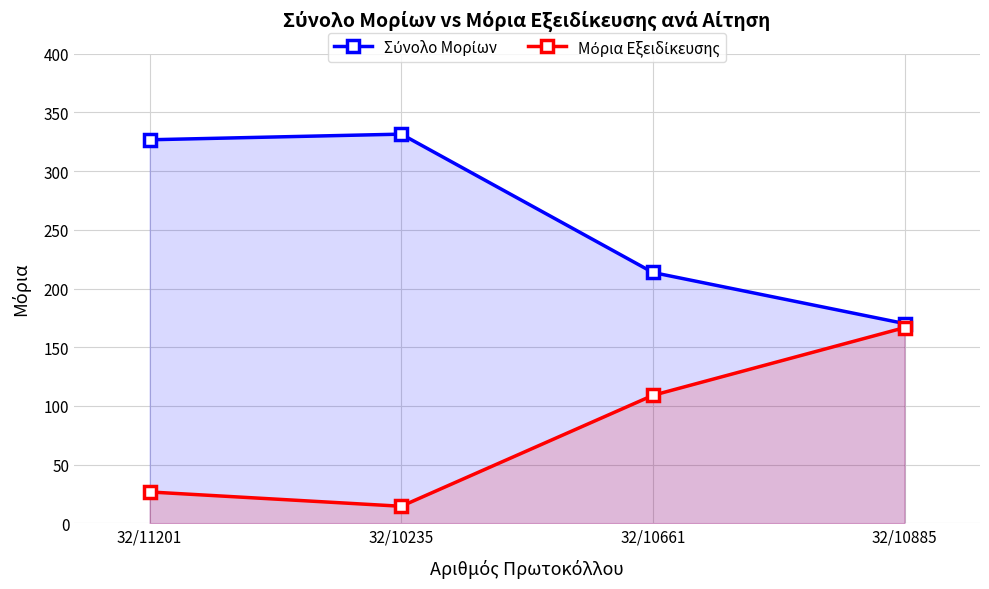

What is the difference between the Σύνολο Μορίων values at 32/10235 and 32/10885?

161.4